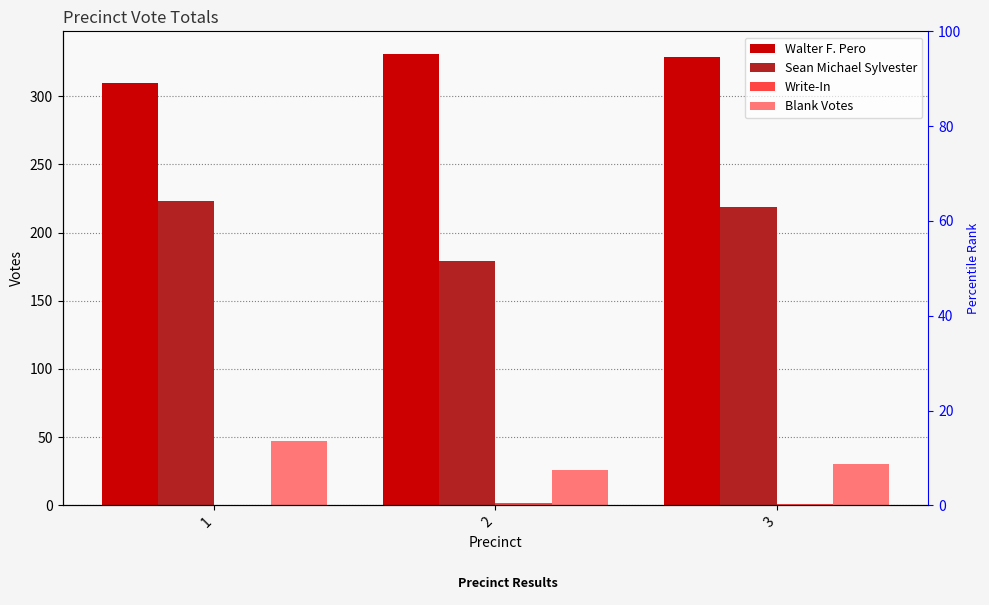

Is it true that Sean Michael Sylvester equals 288 at 2?

False